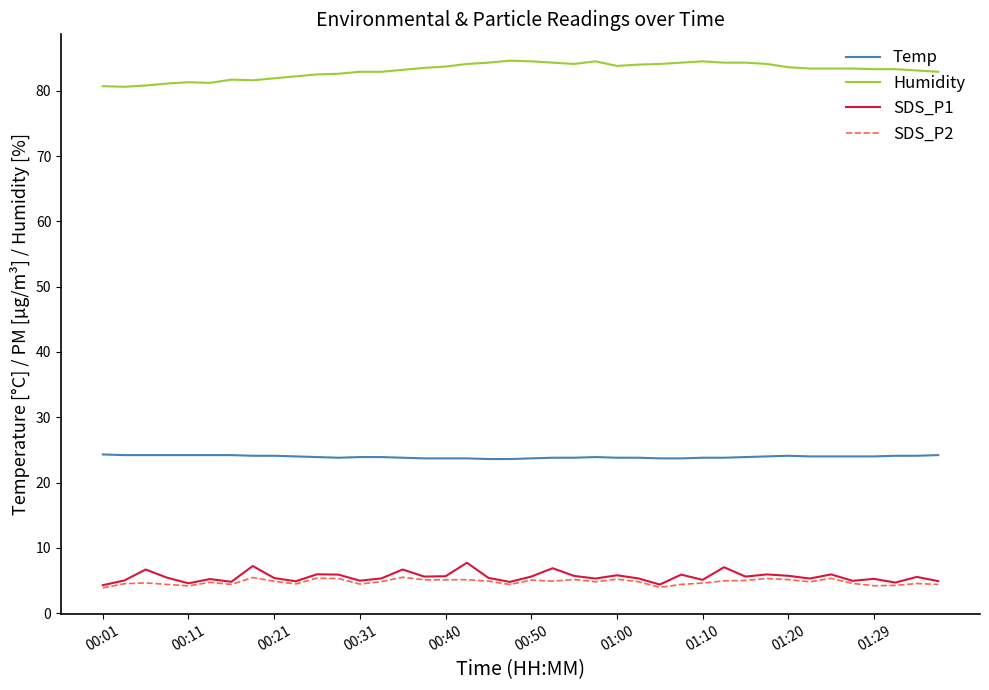

What is the minimum value for SDS_P1?

4.3